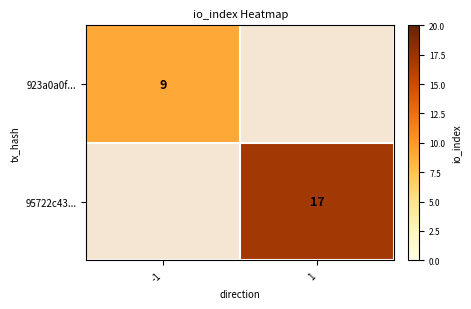

At how many categories does at least one series exceed 15?

1